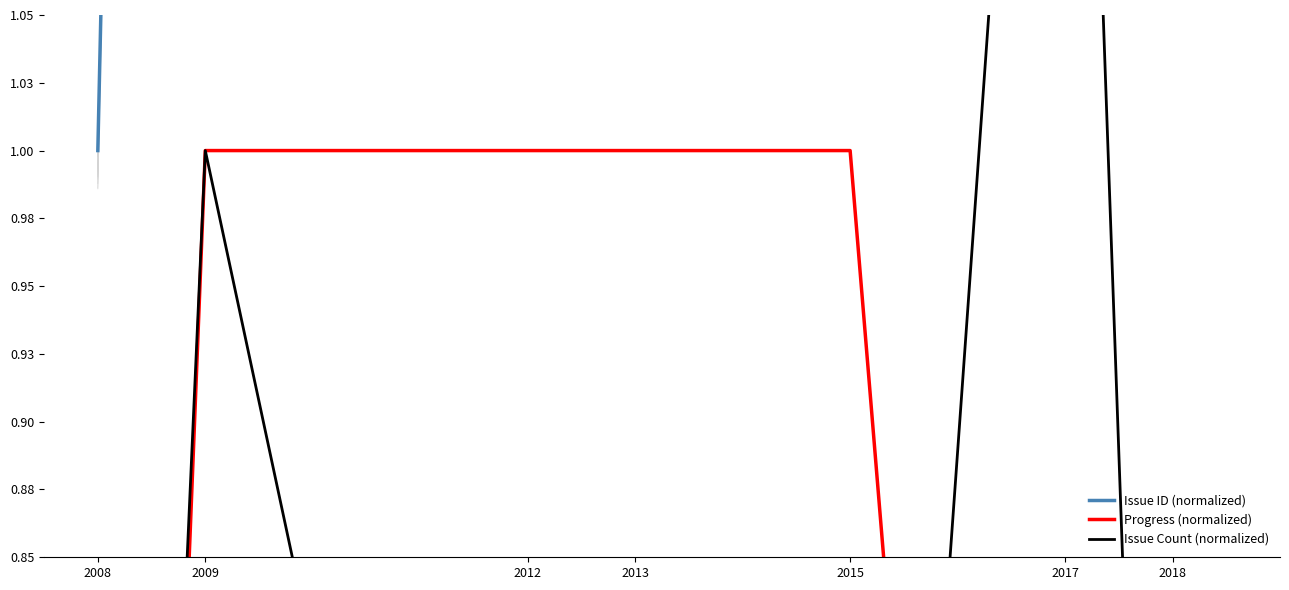

Which category has the highest value in the Issue ID (normalized) series?

2018